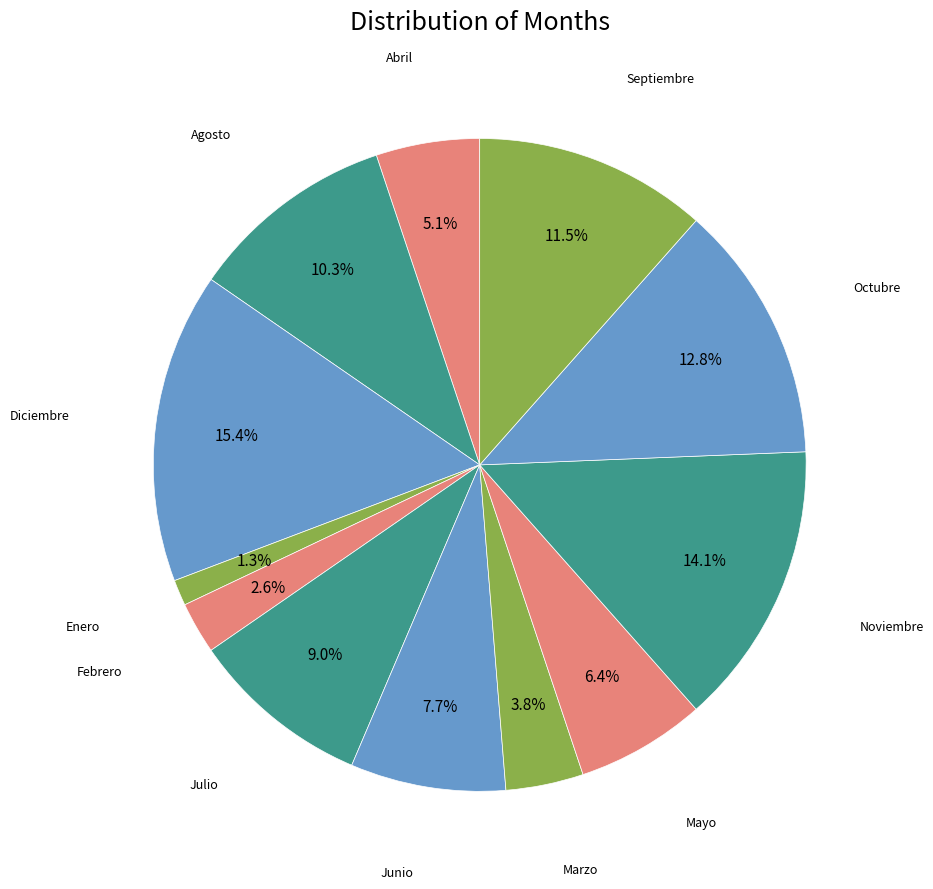

Count the number of slices in the pie.

12